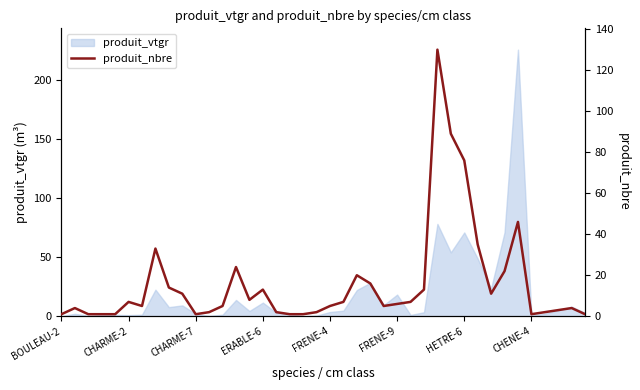

What is the maximum value shown in the chart?

130